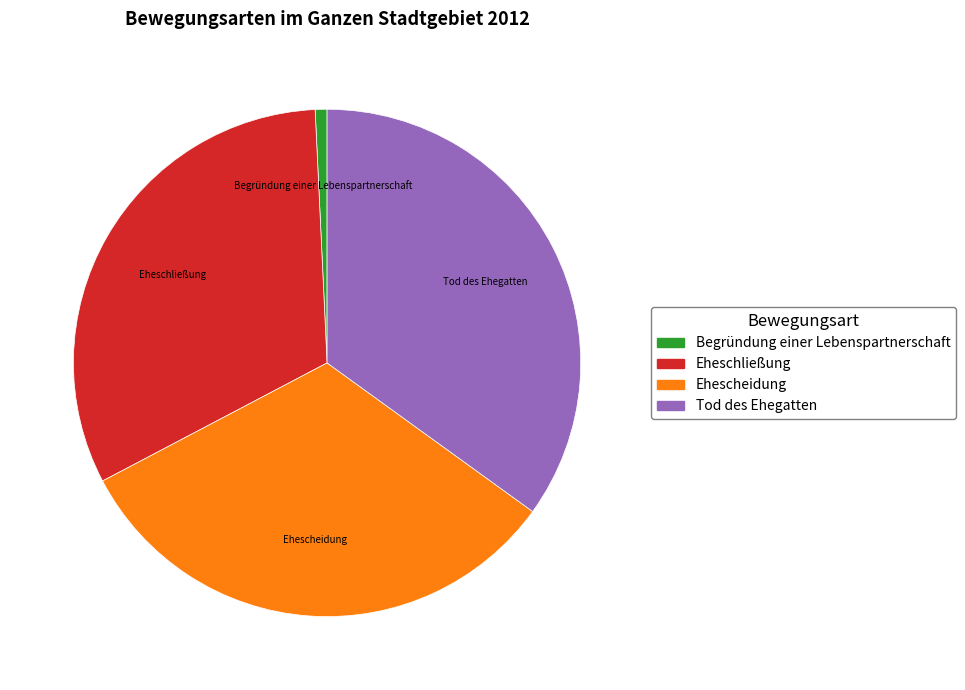

Does any single category account for the majority?

No